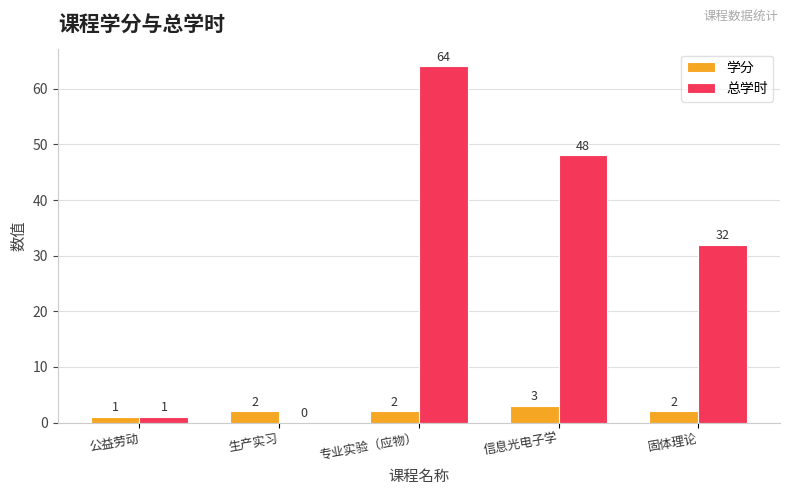

How many values in 总学时 are above zero?

4